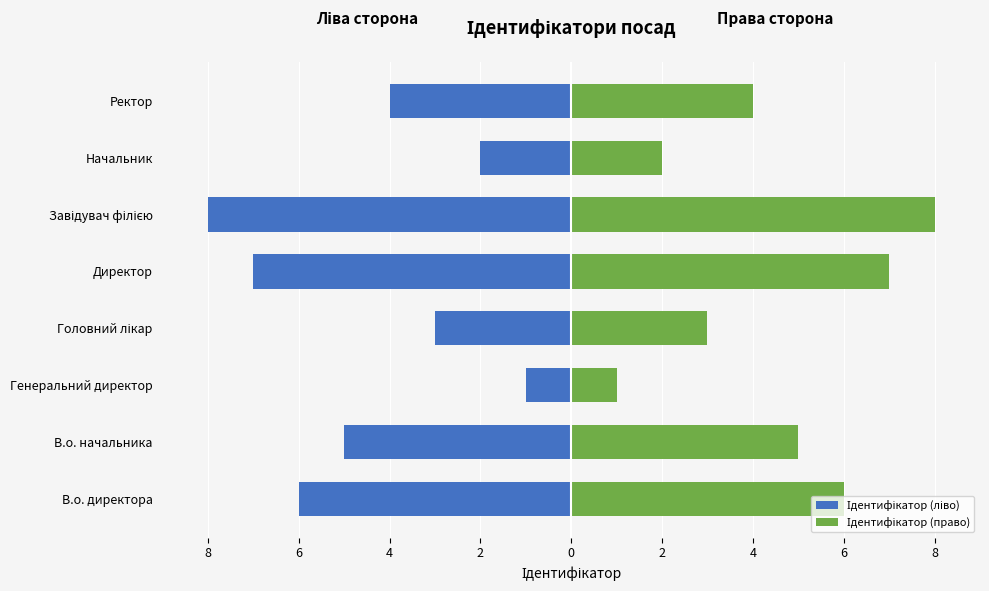

How many distinct data groups are displayed?

2